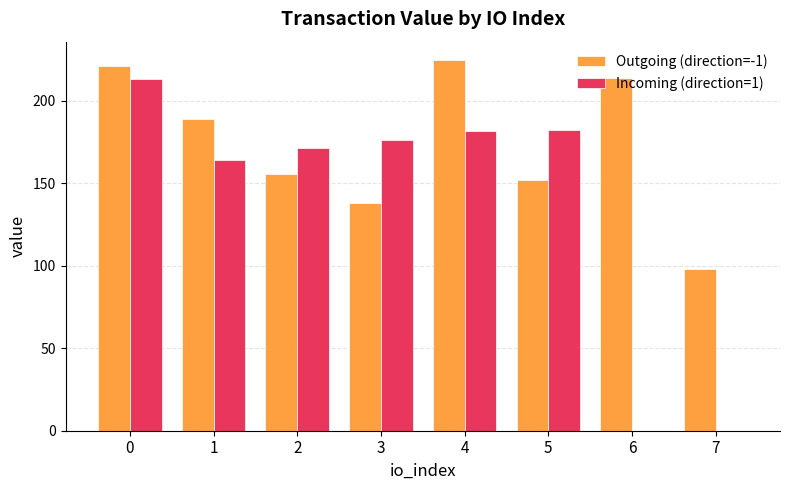

At which category does the chart reach its peak across all series?

4